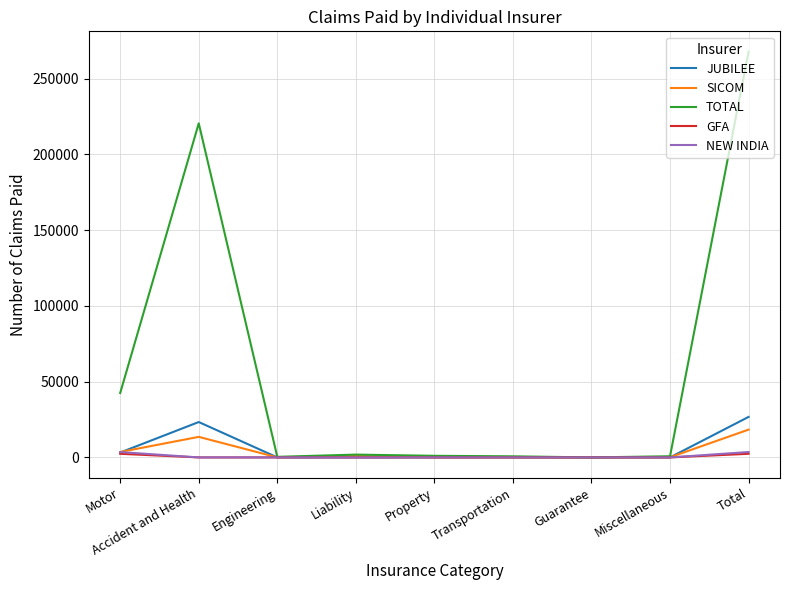

At which category is the sum across all series the highest?

Total